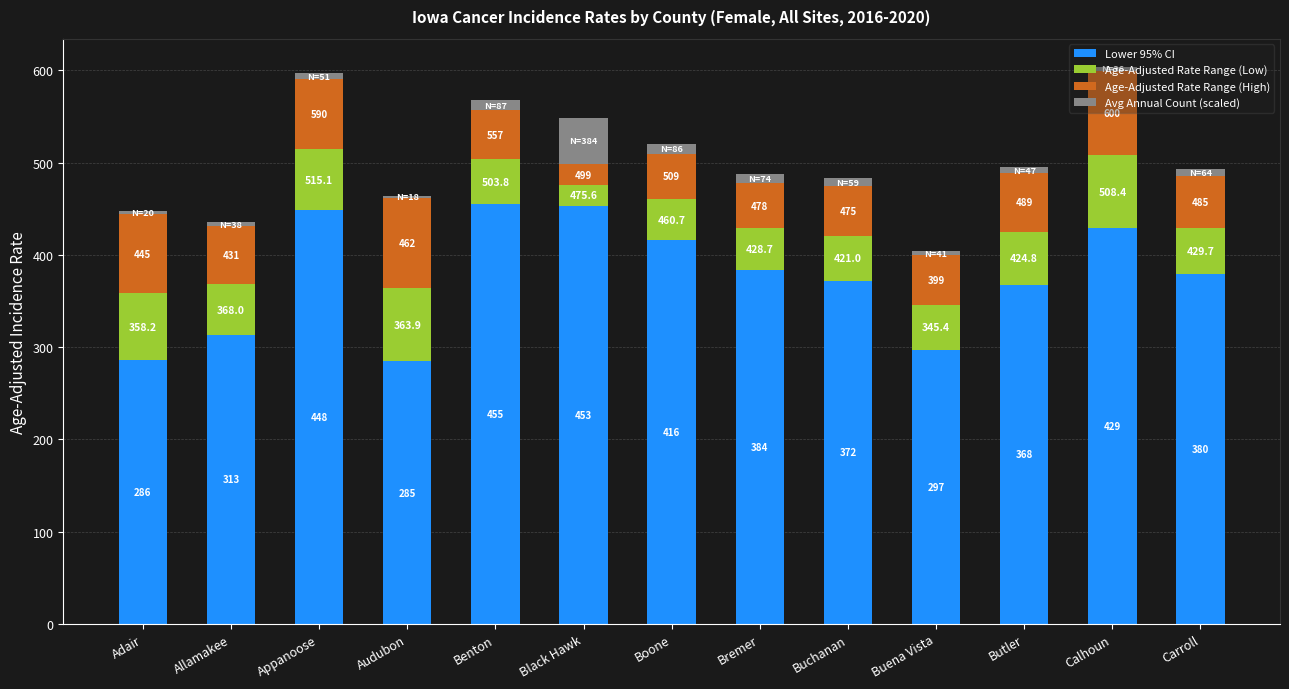

Between Appanoose and Boone, which series saw the biggest shift?

Lower 95% CI